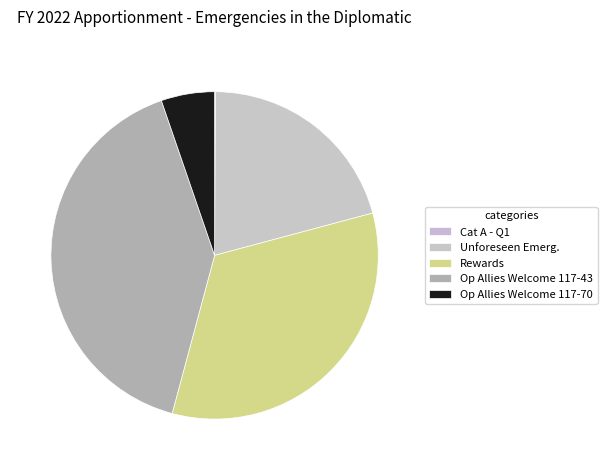

Rank the categories by value from highest to lowest.

Operation Allies Welcome P.L. 117-43, Rewards, Unforeseen Emergencies, Operation Allies Welcome P.L. 117-70, Category A -- 1st quarter